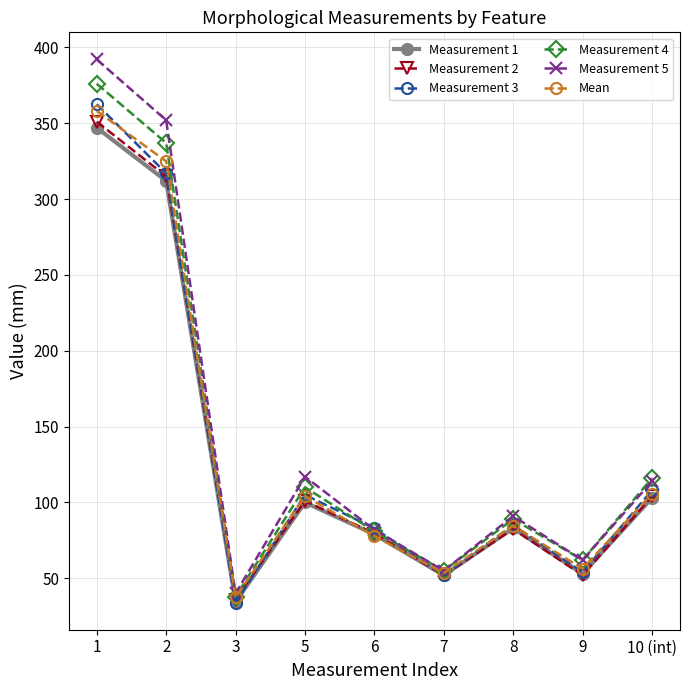

True or false: Measurement 1 has a value of 163.4 at 10 (int).

False